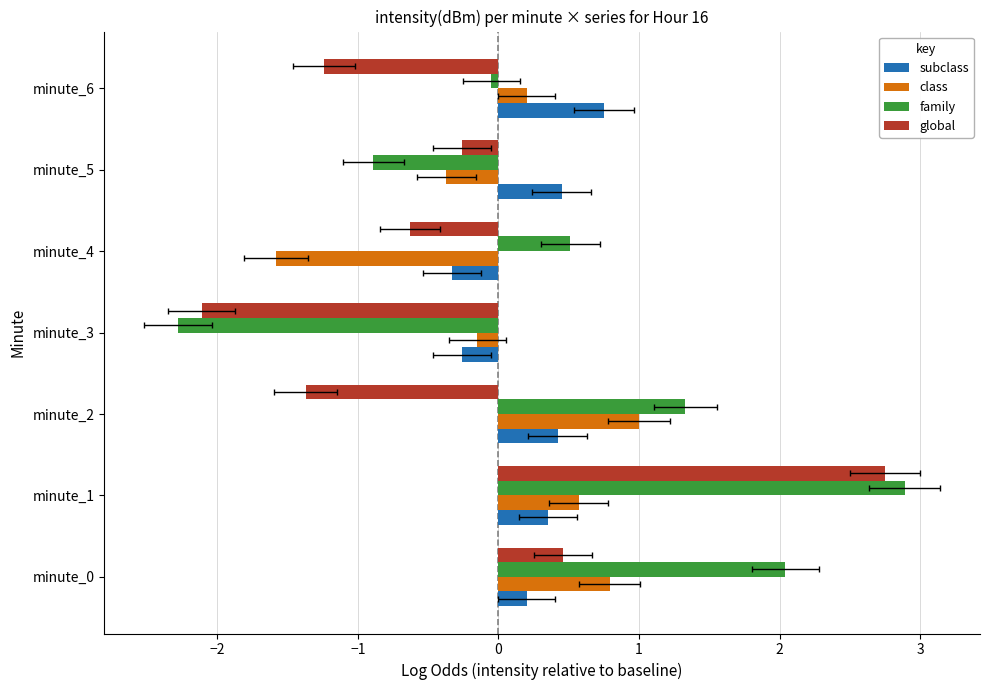

How many values in subclass are below zero?

2